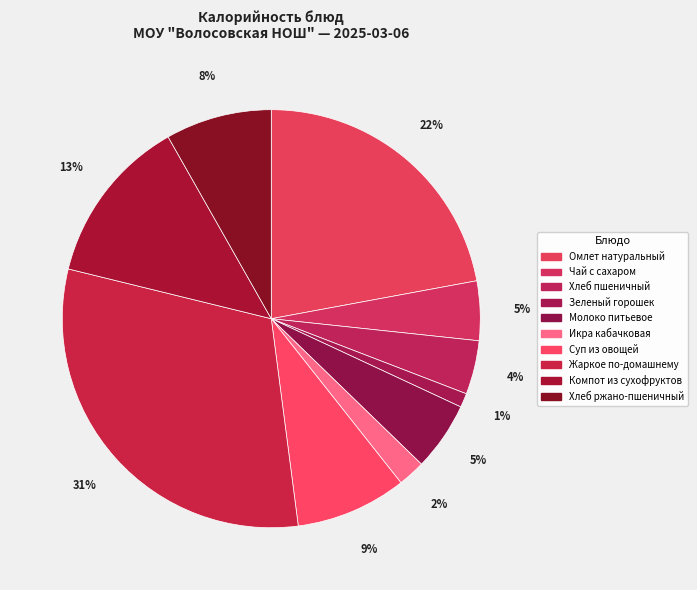

True or false: Хлеб пшеничный accounts for 4% of the total.

True